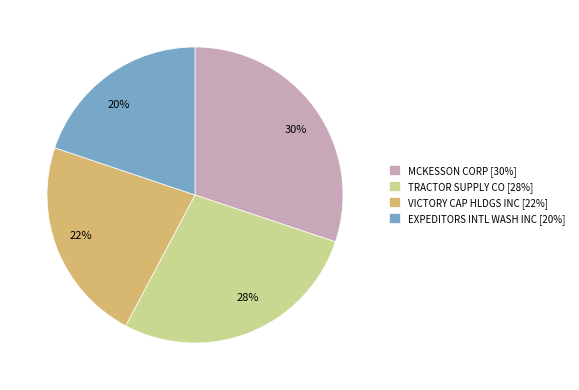

To the nearest percent, what portion does MCKESSON CORP represent?

30%